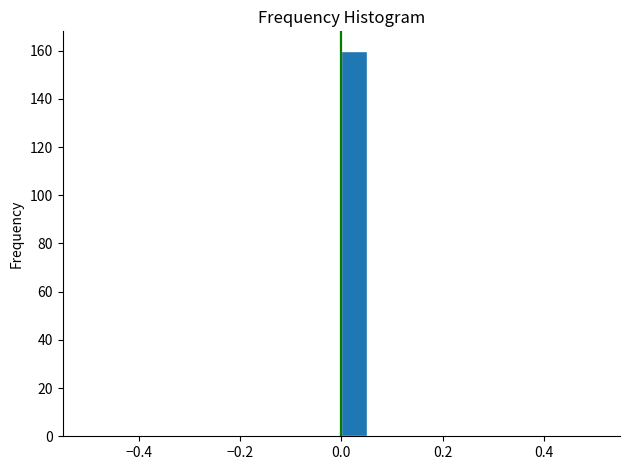

Read against the x-axis, roughly where is the centre of the tallest bar?

0.02